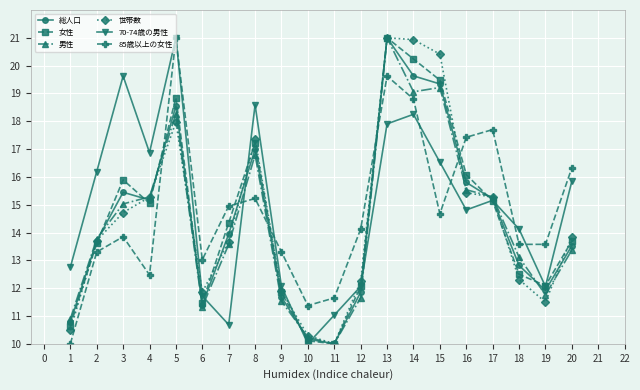

True or false: 85歳以上の女性 has a value of 18.8 at 14.

True